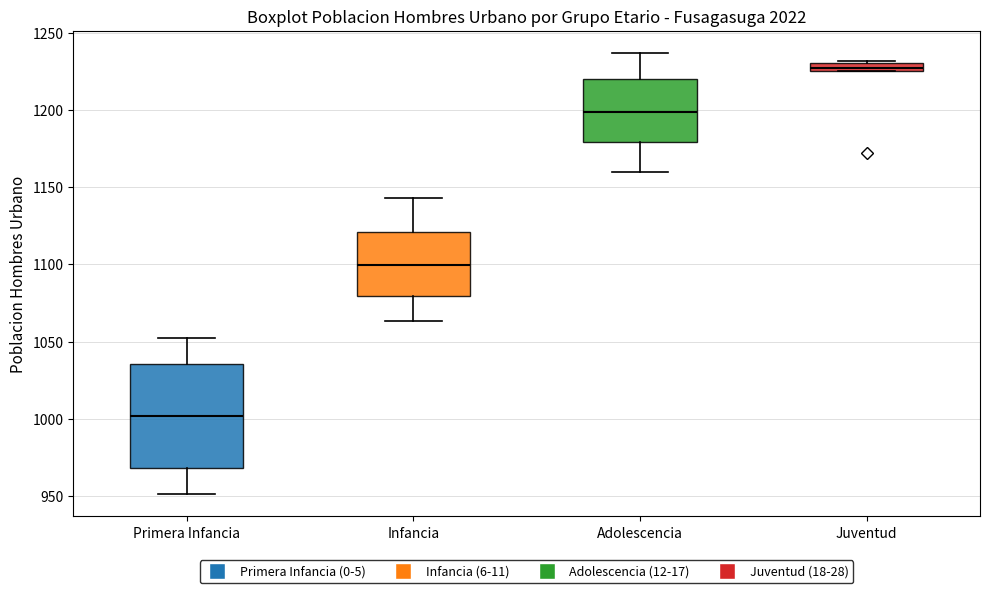

Comparing the boxes themselves (not the whiskers), which one is the tallest?

Primera Infancia